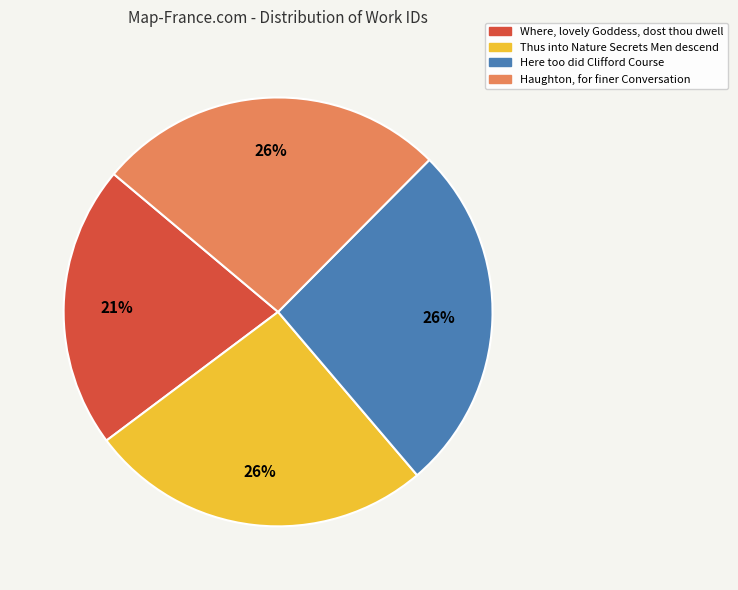

The Where, lovely Goddess, dost thou dwell slice represents 21% of the pie. True or false?

True